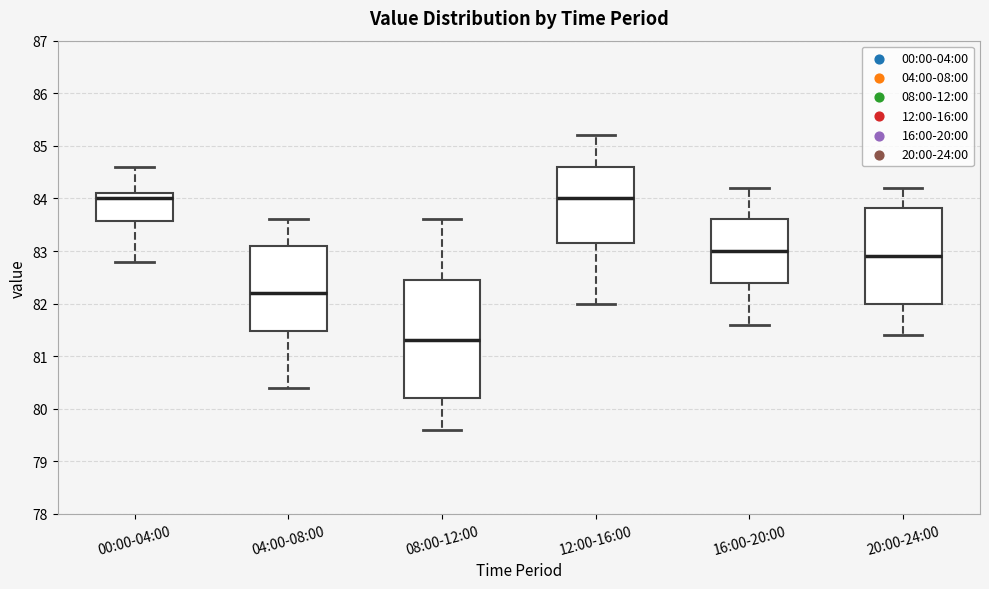

Where is the upper edge of the box for 20:00-24:00 on the y-axis? The values are not printed on the chart, so give them approximately, as read against the axis.

83.8